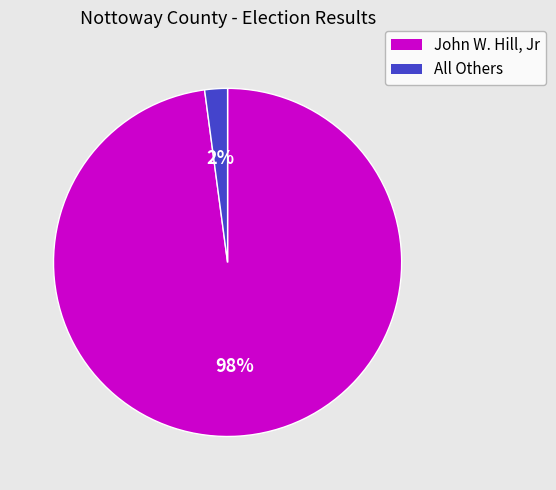

To the nearest percent, what is the difference between the All Others and John W. Hill, Jr slice percentages?

96%